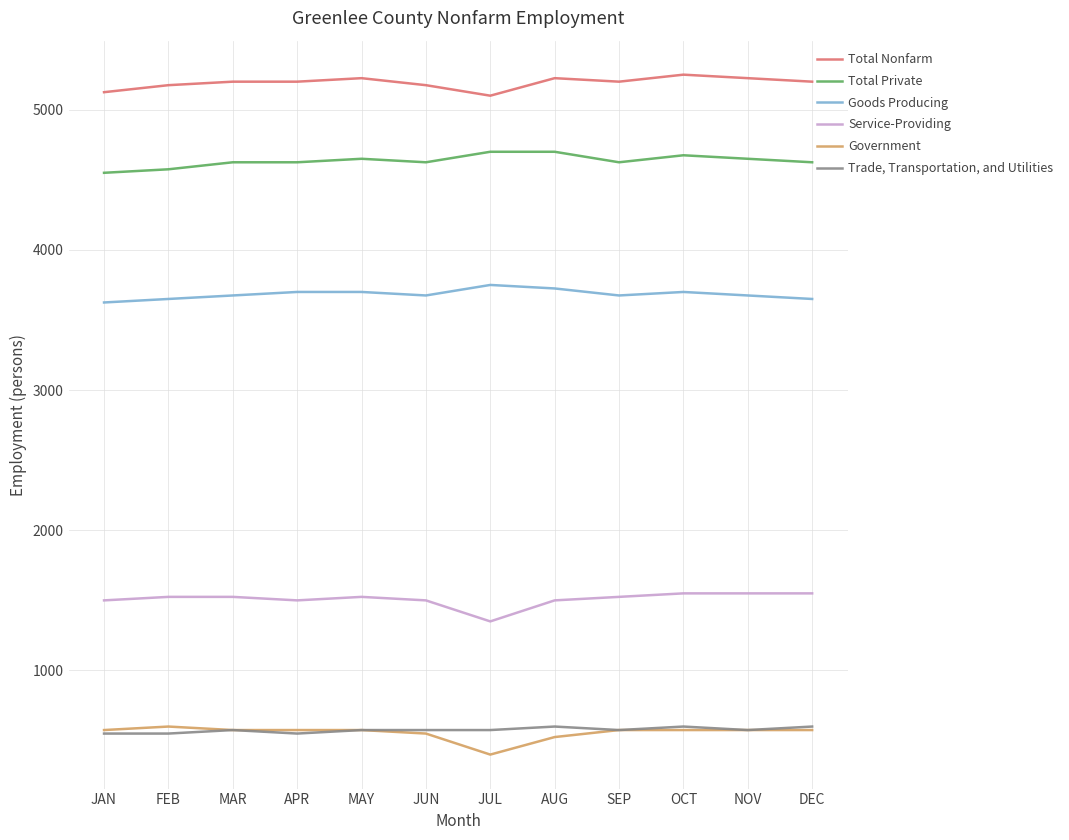

What is the difference between the highest and lowest values at MAY?

4650